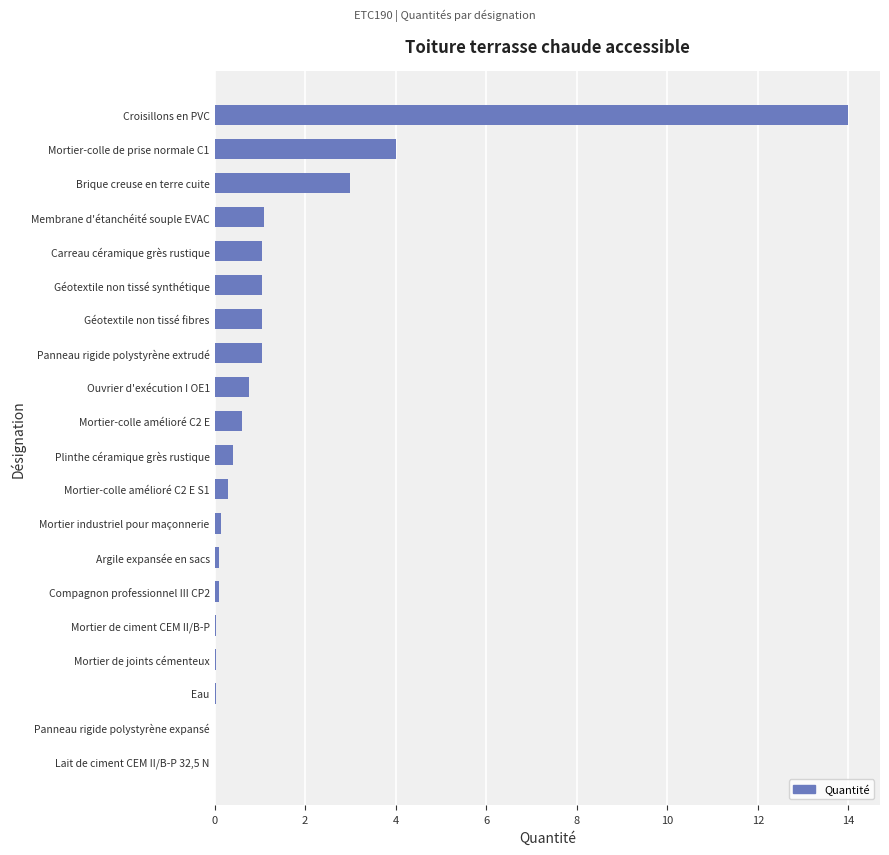

Approximately how many times larger is the value at Membrane d'étanchéité souple EVAC compared to Géotextile non tissé synthétique?

1.0